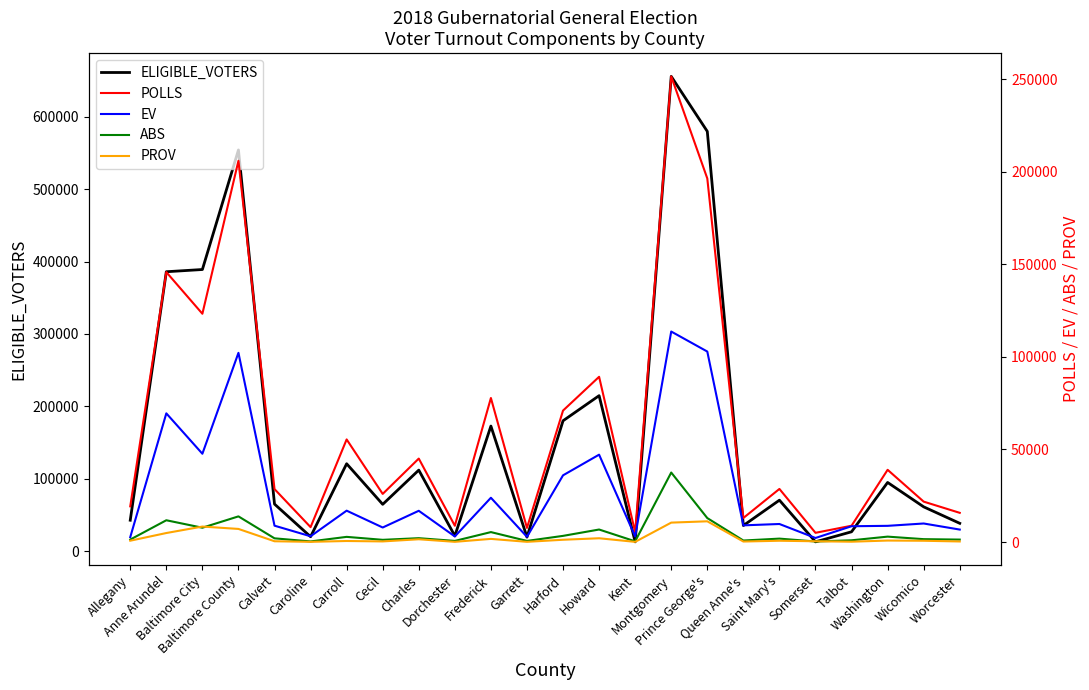

True or false: POLLS and ABS cross at least once.

False